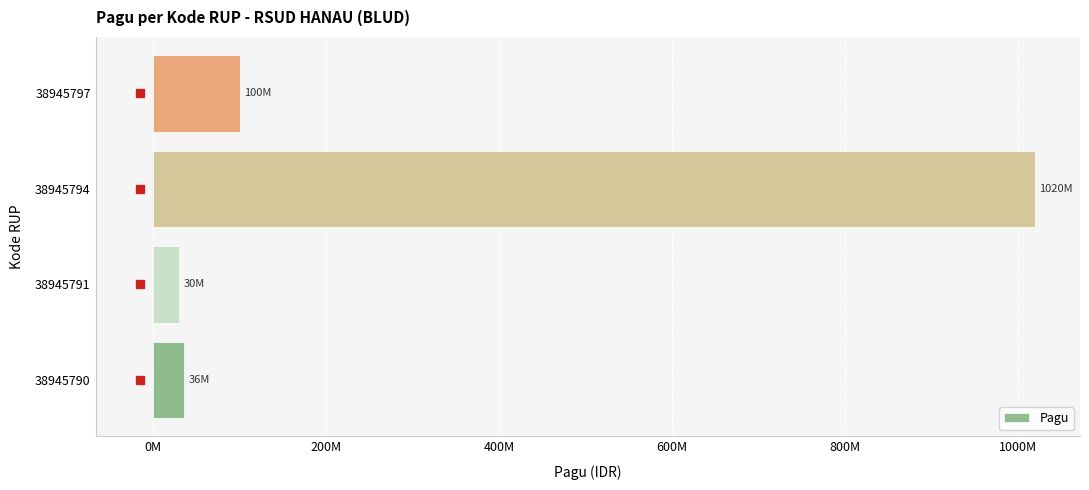

Does the chart contain any negative values?

No